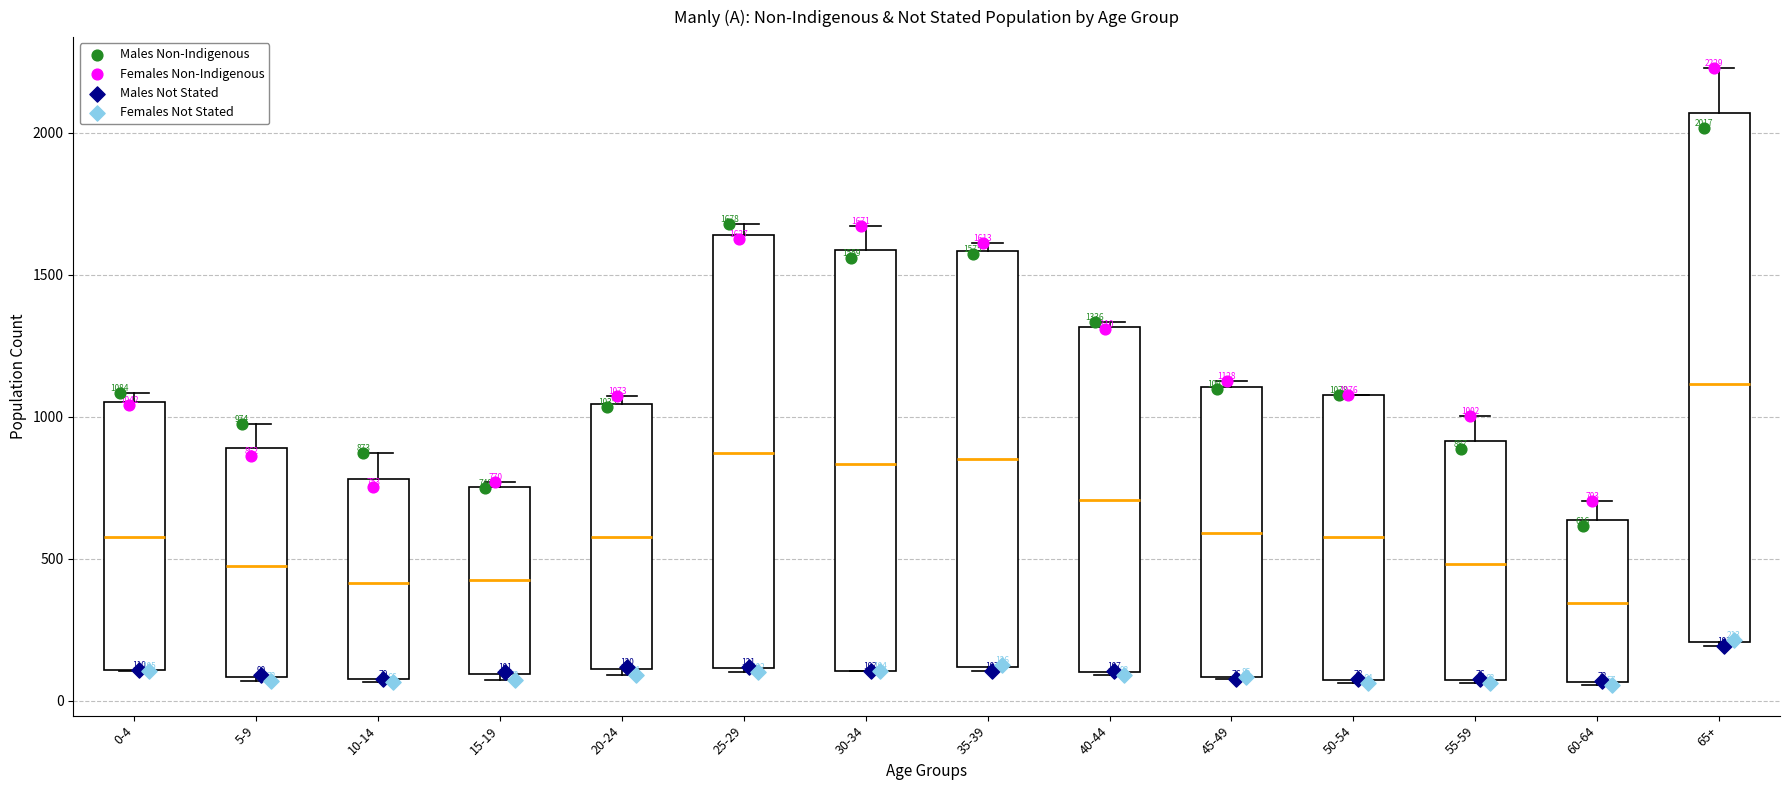

Which box is the tallest, from its lower edge to its upper edge?

65+